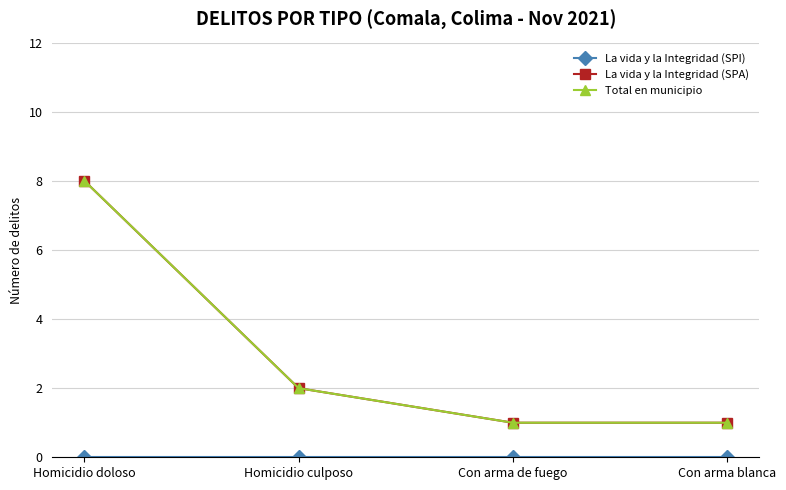

Reading left to right, what are all the values shown in this chart?

La vida y la Integridad (SPI): 0	0	0	0
La vida y la Integridad (SPA): 8	2	1	1
Total en municipio: 8	2	1	1